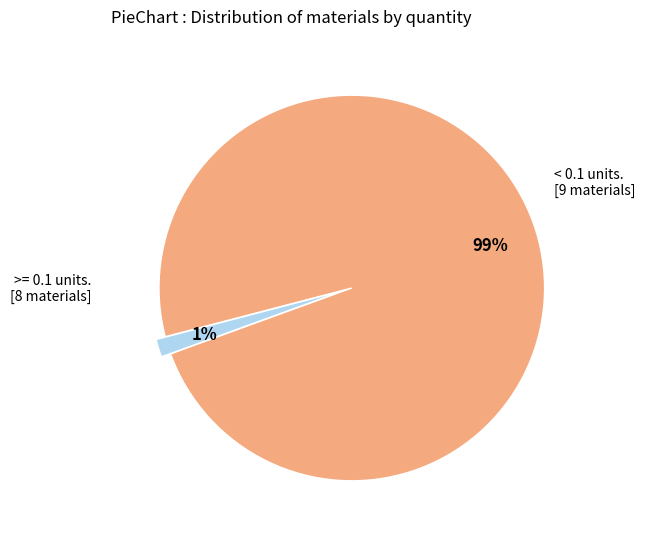

Is there any slice that represents more than half of the pie?

Yes